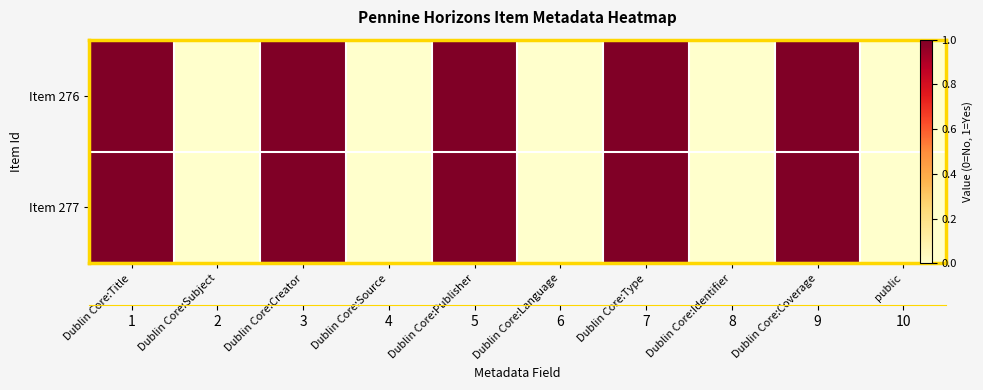

Which has a higher value, Dublin Core:Identifier or Dublin Core:Type?

Dublin Core:Type